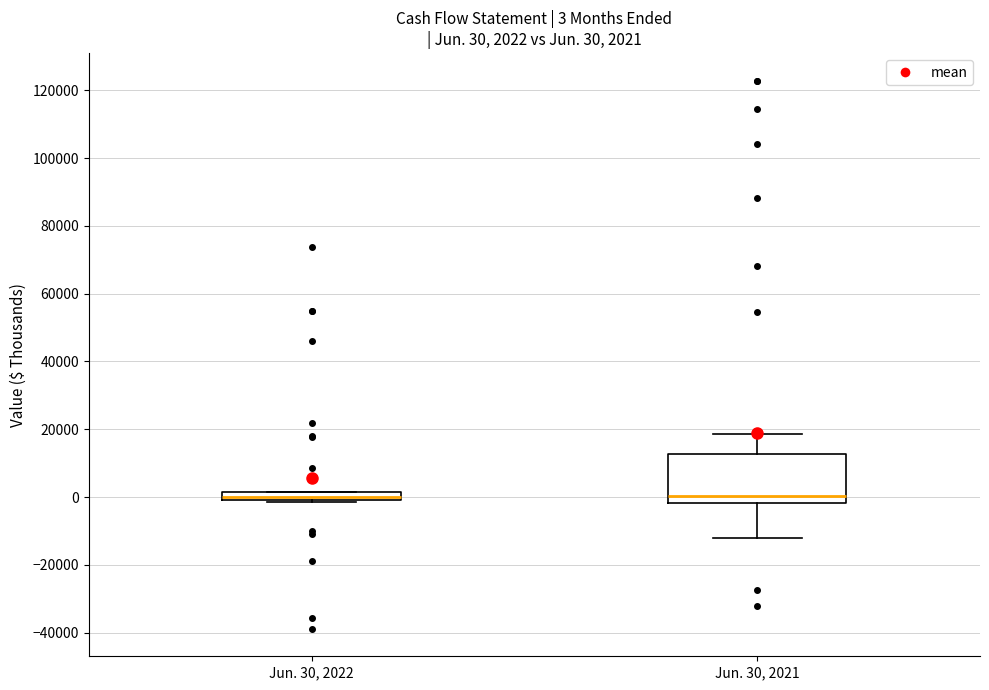

Which box is the tallest, from its lower edge to its upper edge?

Jun. 30, 2021